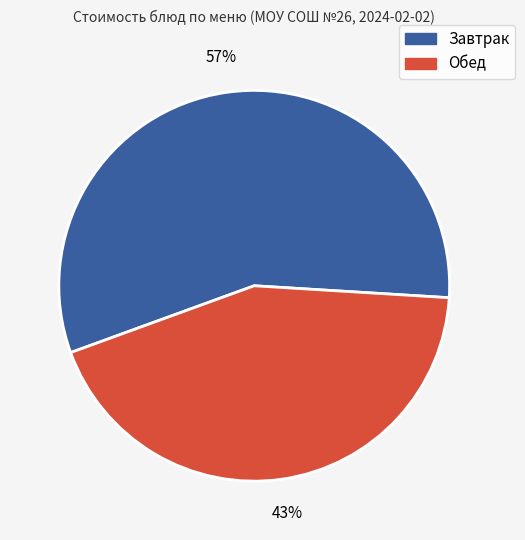

How many segments does this pie chart have?

2